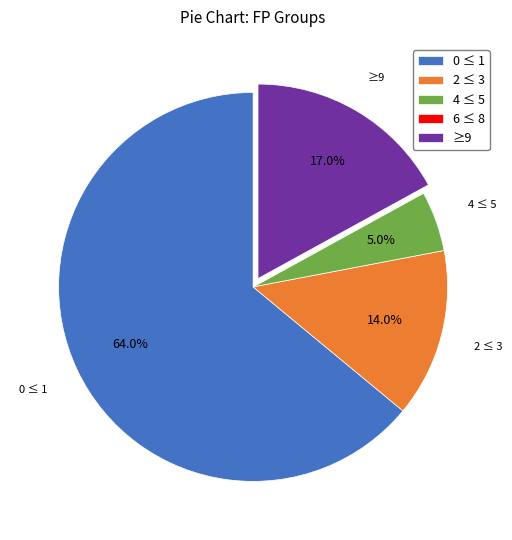

What is the ratio of the value at 0 ≤ 1 to the value at ≥9?

3.8